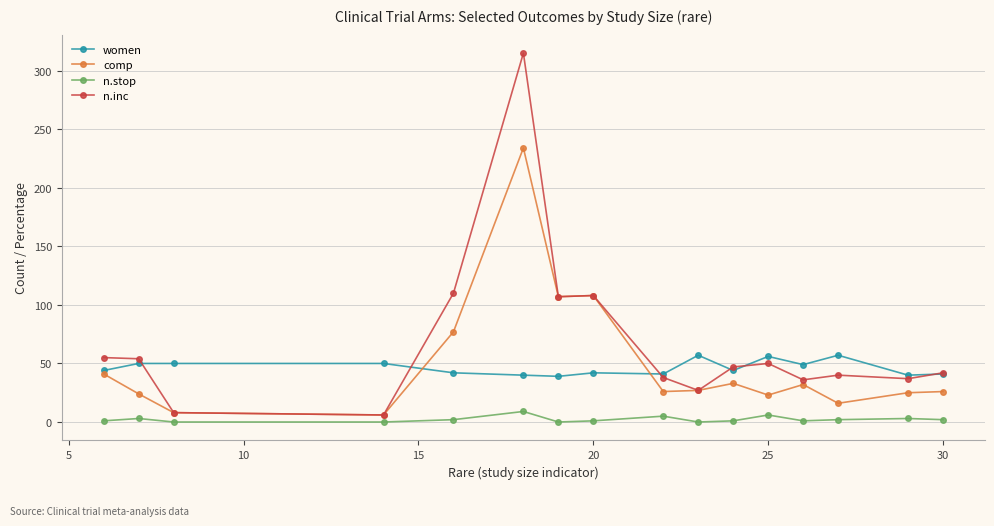

What is the difference between the maximum and minimum values in the women series?

18